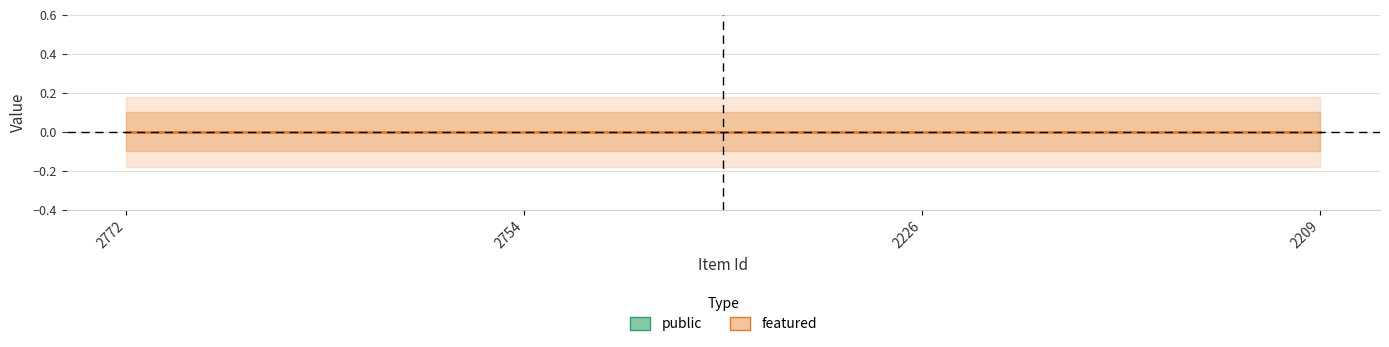

At which category is the sum across all series the highest?

2772